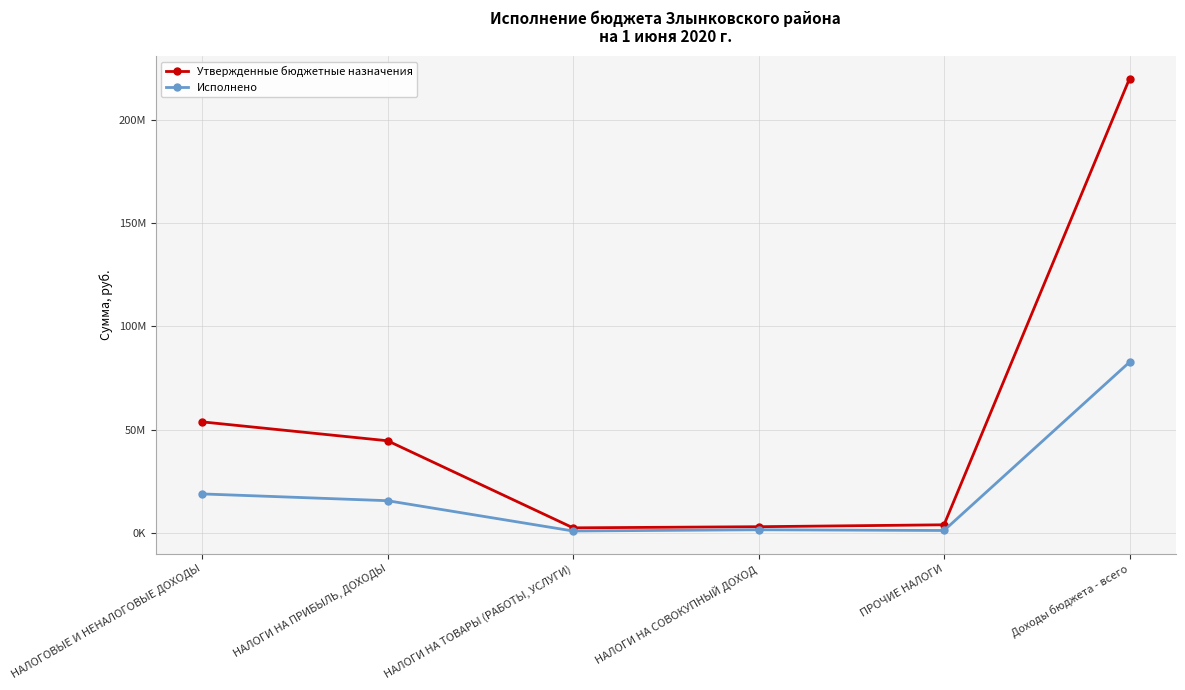

Rank the series by their maximum value, from lowest to highest.

Исполнено, Утвержденные бюджетные назначения